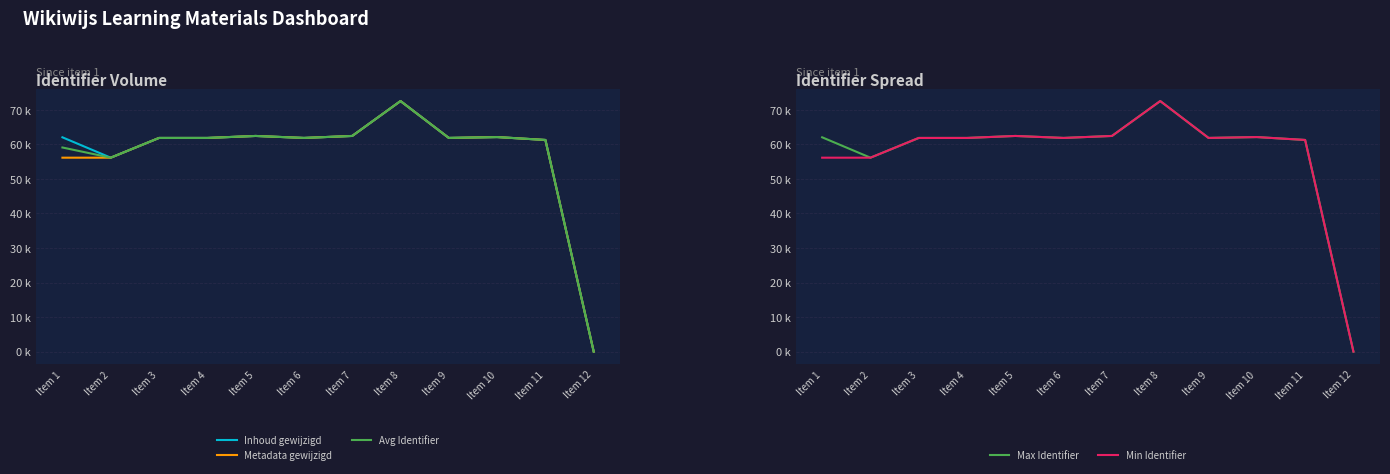

Which has a higher value, Item 9 or Item 4?

Item 9